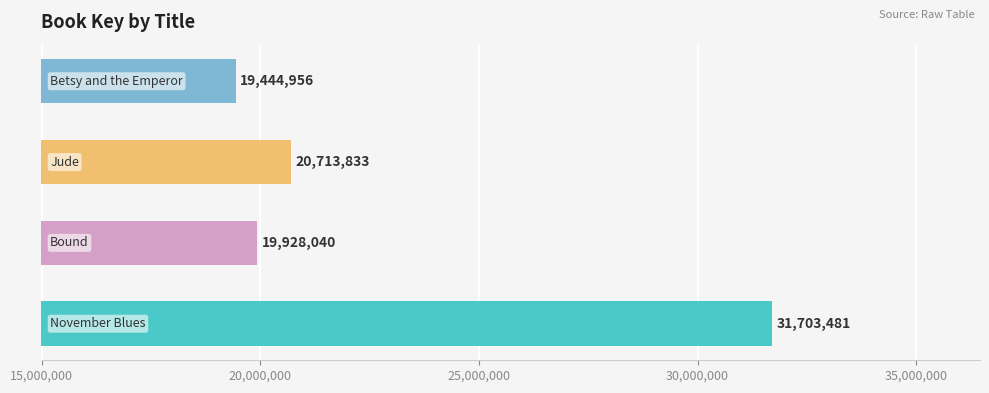

How many bars are there in total?

4